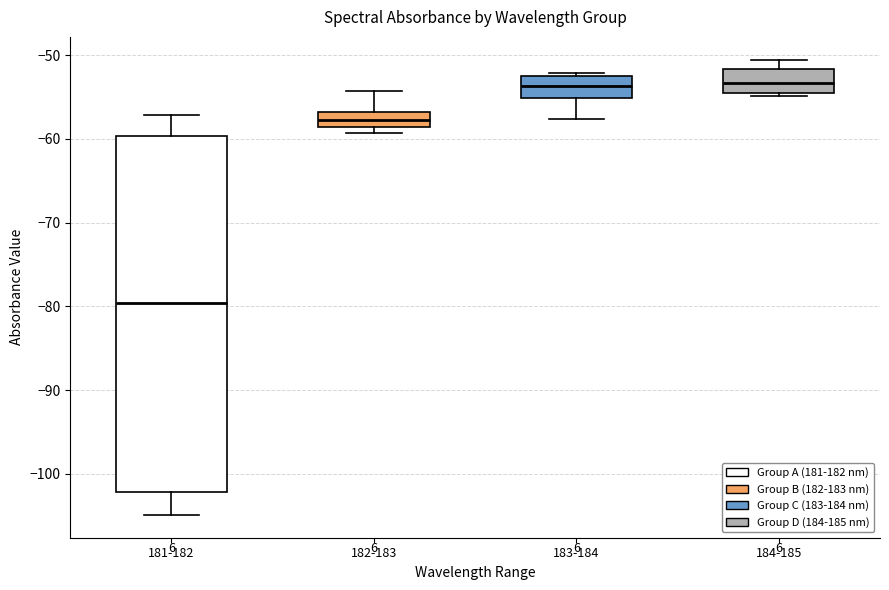

Reading left to right, transcribe this box plot: for each box, give where its median line is, the range the box spans, and where its two whiskers end, as read against the y-axis. The values are not printed on the chart, so give them approximately, as read against the axis.

181-182: median -80, box -102 to -60, whiskers -105 to -57
182-183: median -58, box -59 to -57, whiskers -59 (just below the box's lower edge) to -54
183-184: median -54, box -55 to -52, whiskers -58 to -52 (just above the box's upper edge)
184-185: median -53, box -54 to -52, whiskers -55 to -51